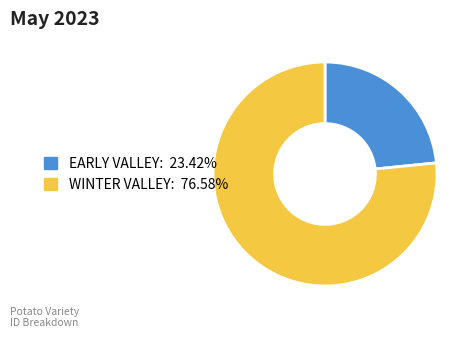

What is the majority slice?

WINTER VALLEY